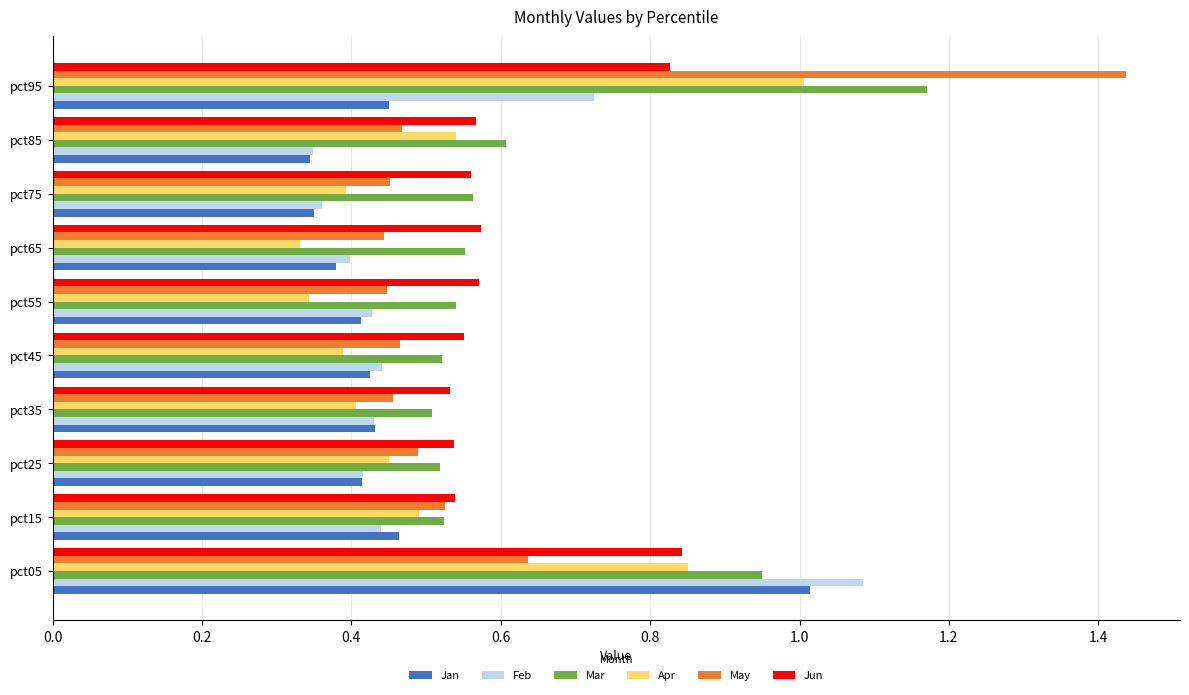

Which series has the widest spread of values?

May